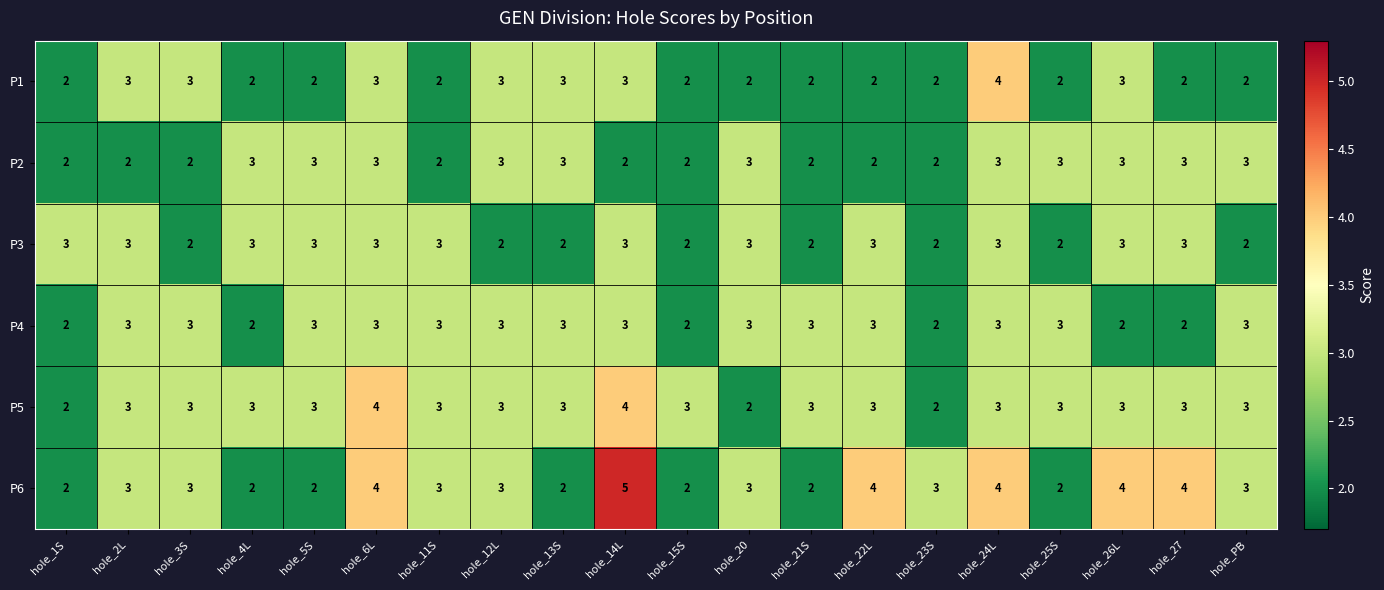

Which category has the highest value across all series?

hole_14L